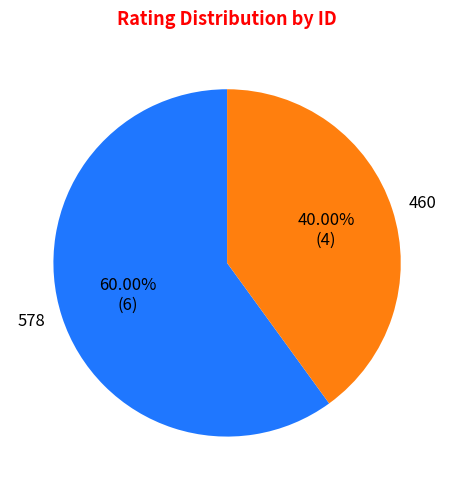

To the nearest percent, what percentage of the pie is 578?

60%